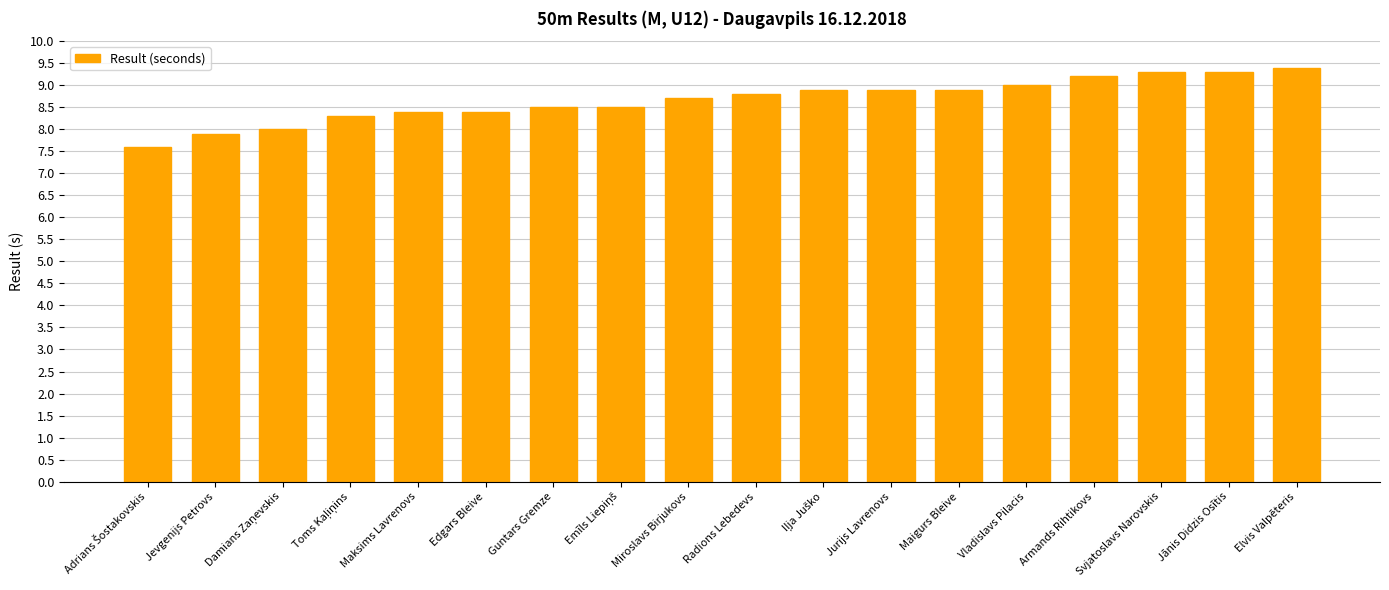

What position from the left is Jurijs Lavrenovs?

12